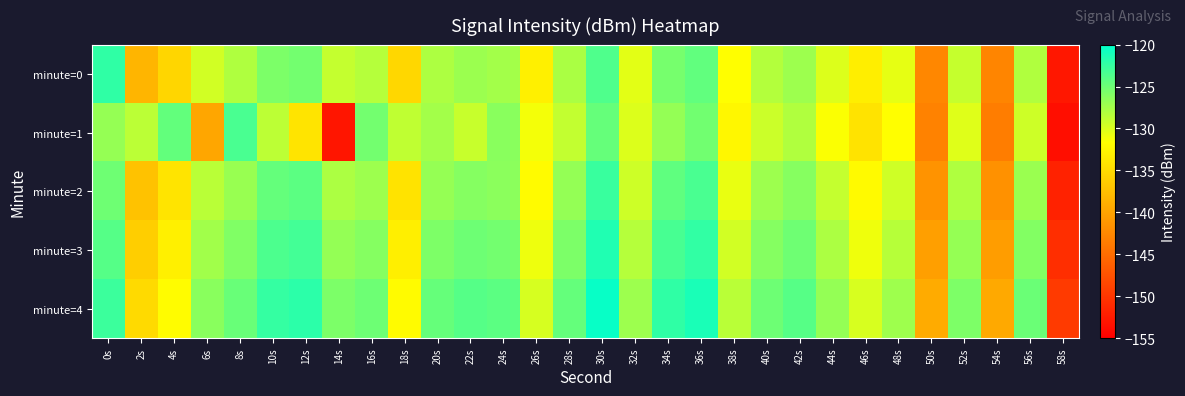

What is the spread (max minus min) of values at 8s?

4.6